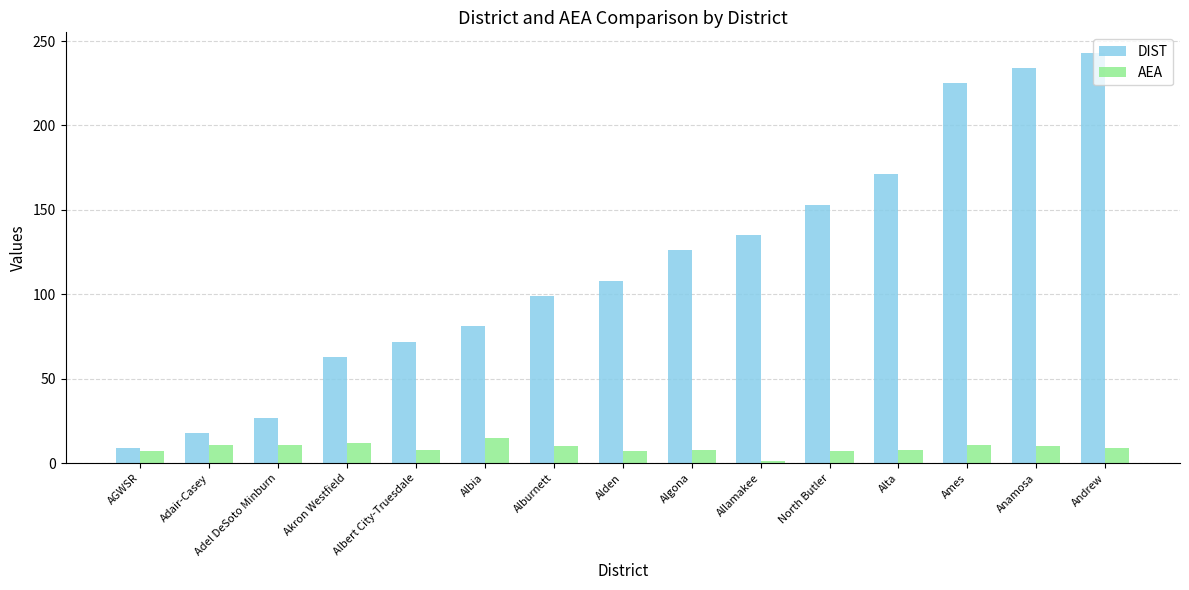

At which category is the sum across all series the highest?

Andrew